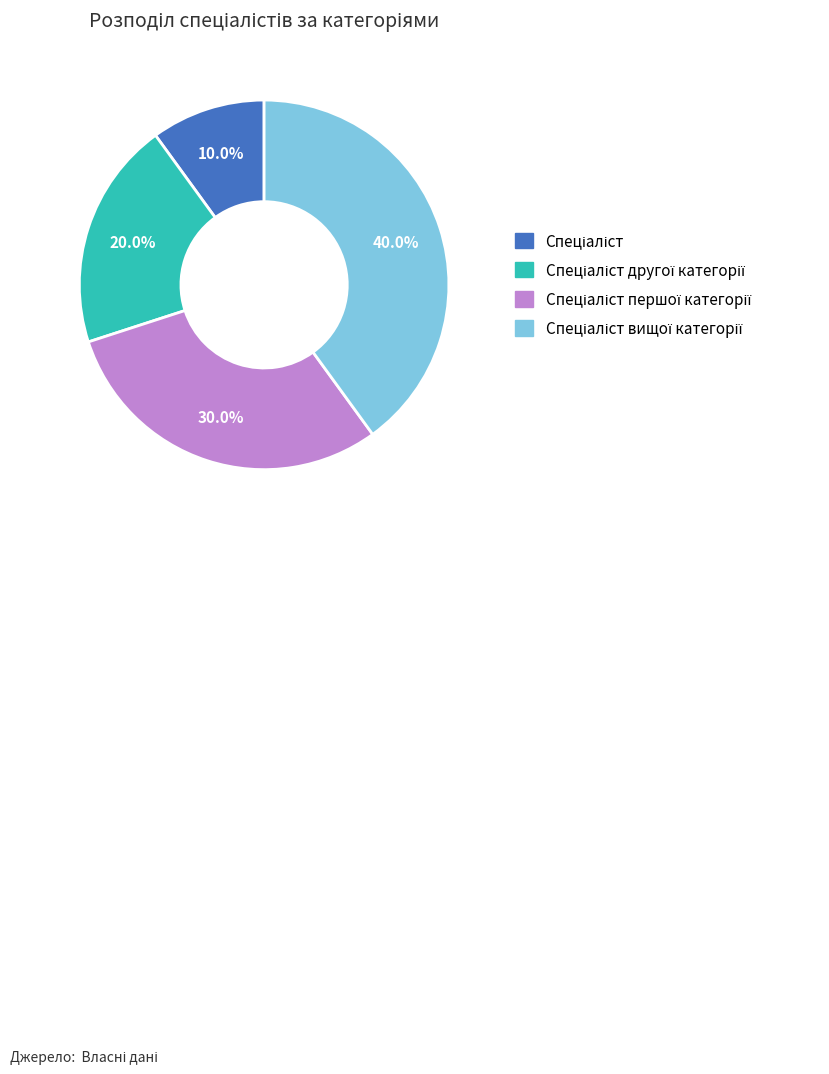

How many slices are in this pie chart?

4